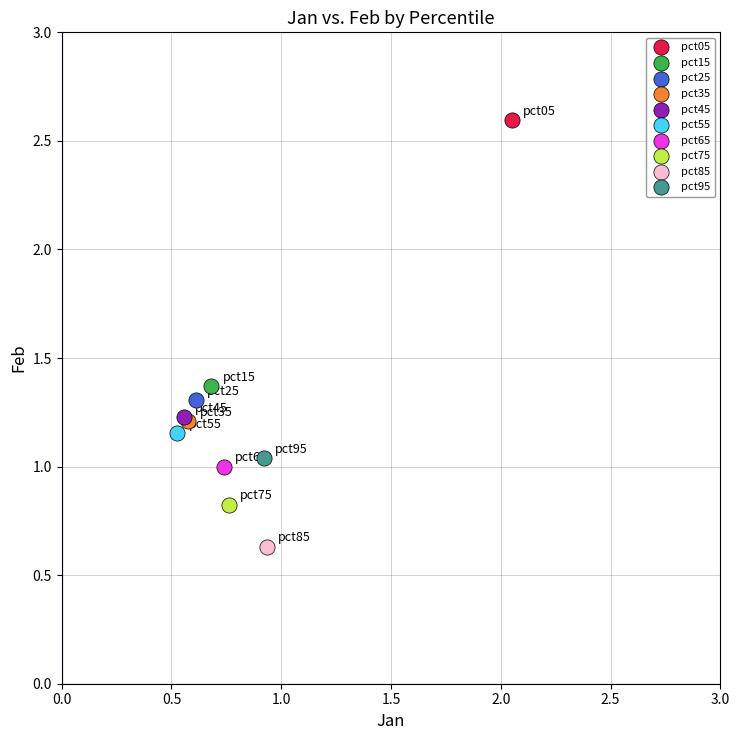

Which series reaches the minimum Y coordinate?

pct85